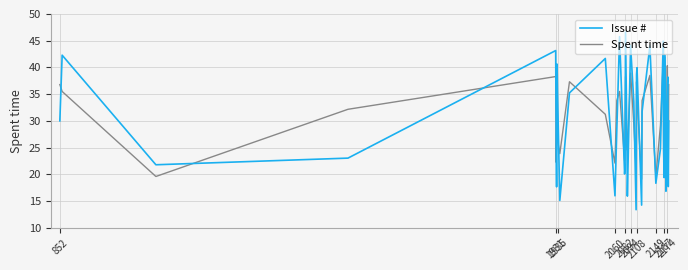

True or false: Spent time and Issue # cross at least once.

True